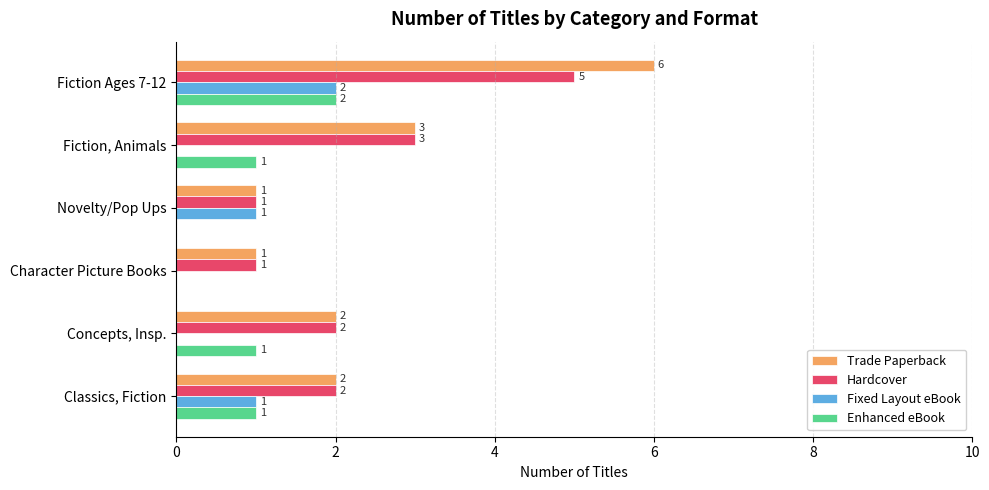

The Trade Paperback series shows 3 at Concepts, Insp.. True or false?

False